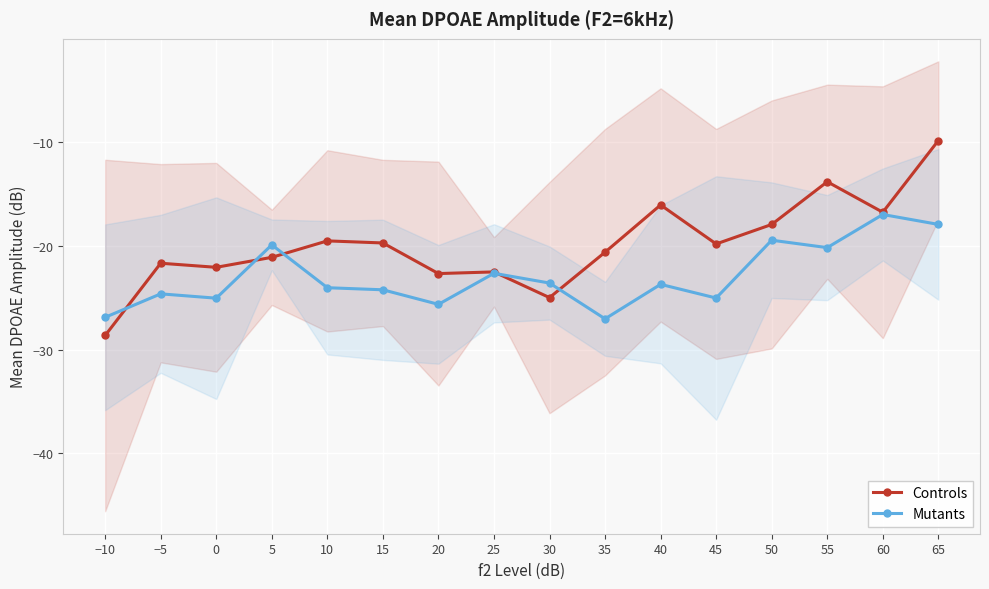

Between 25 and 5, which is larger?

5